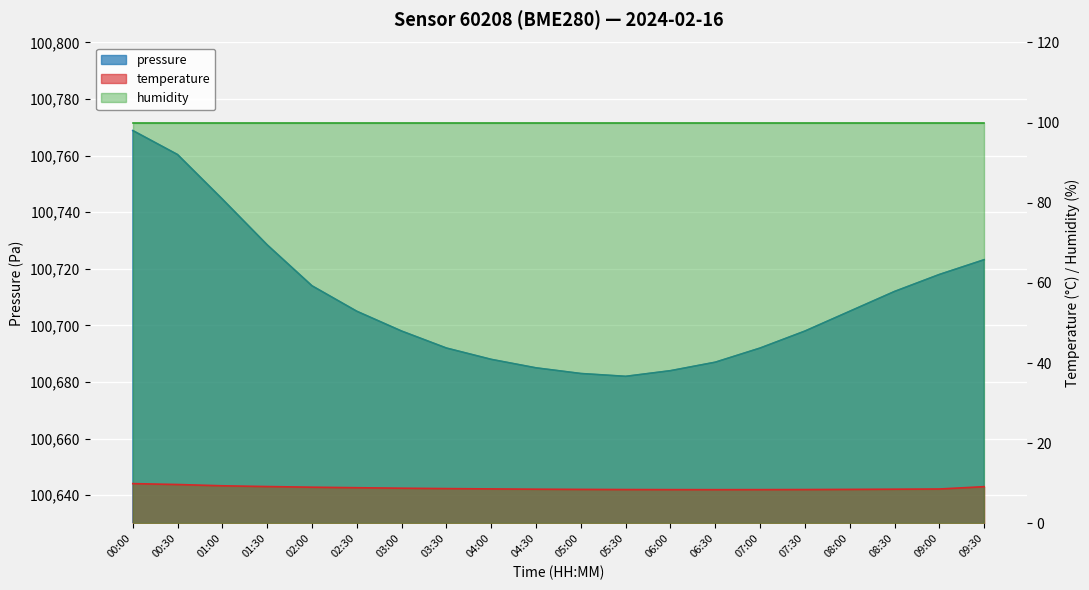

What is the total value across all series at 07:30?

100706.5